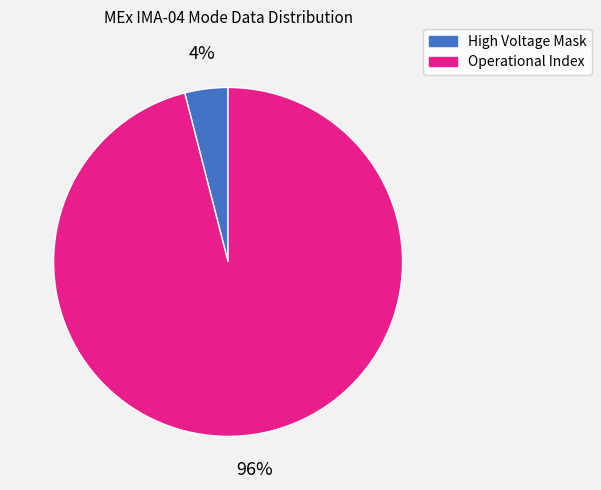

Does any single category account for the majority?

Yes